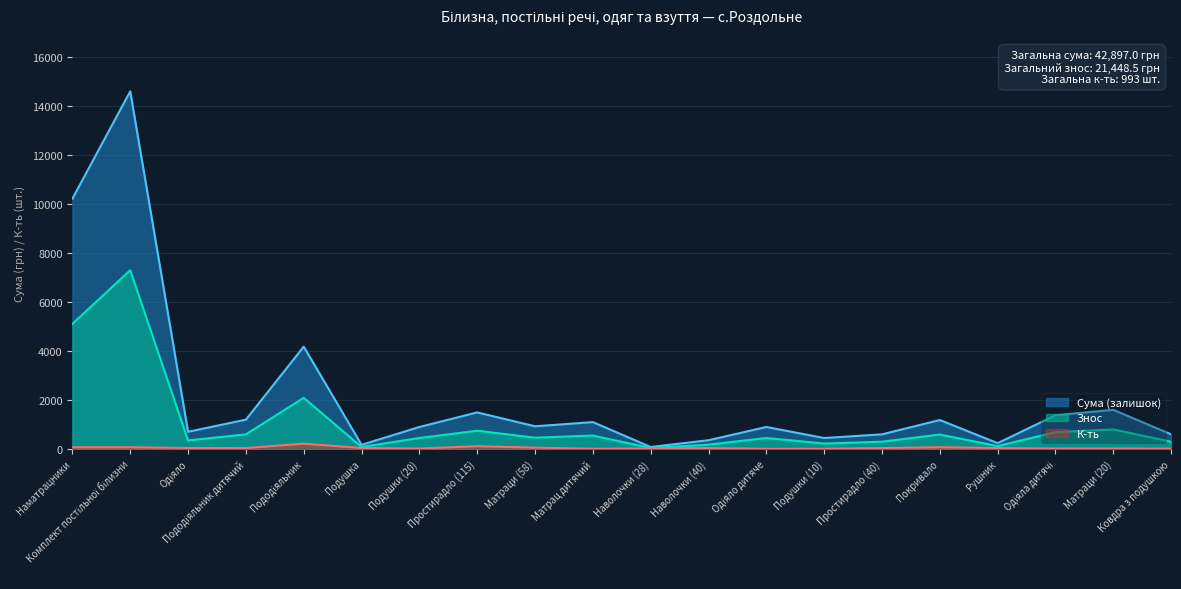

In Сума (залишок), how many points are lower than both neighbors (excluding endpoints)?

6